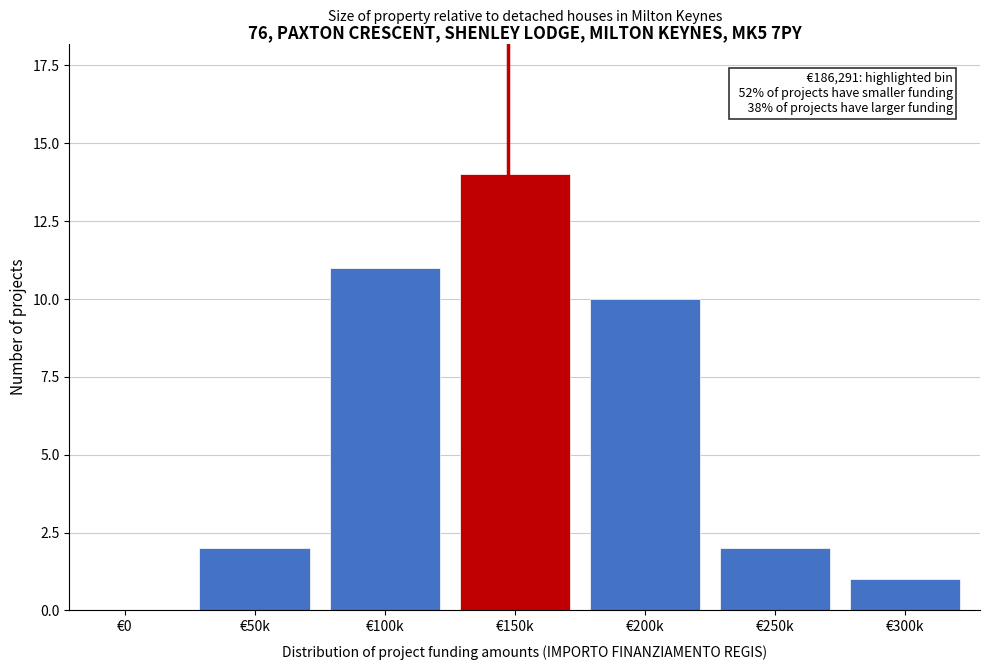

Reading right to left, extract all data points from this chart.

€300k=1	€250k=2	€200k=10	€150k=14	€100k=11	€50k=2	€0=0